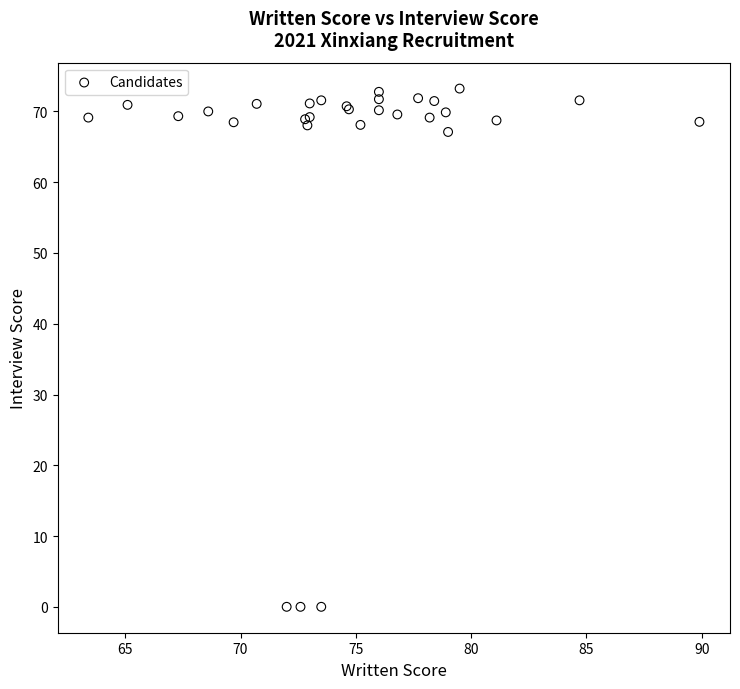

What Y value in the scatter plot is closest to 36?

67.1